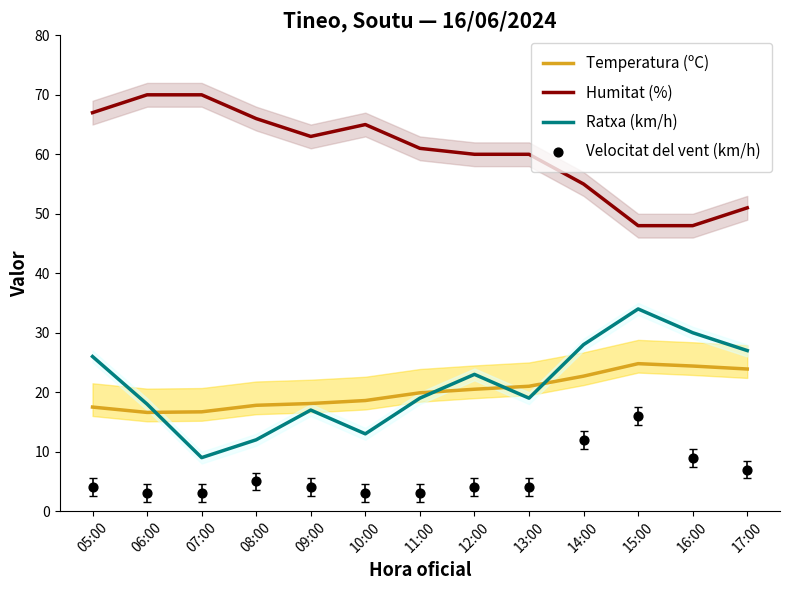

At which category is the sum across all series the highest?

15:00